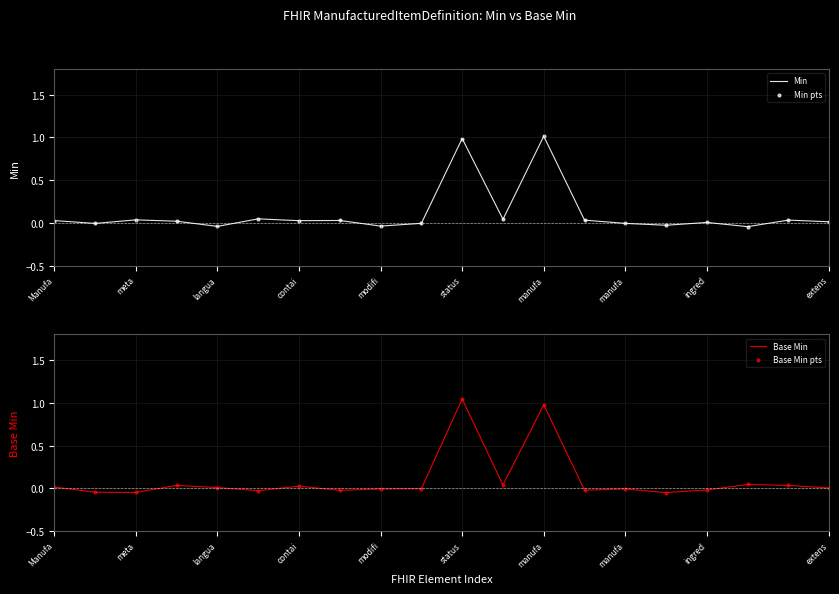

Is the value of Min at langua greater than the value of Min pts at 13?

Yes